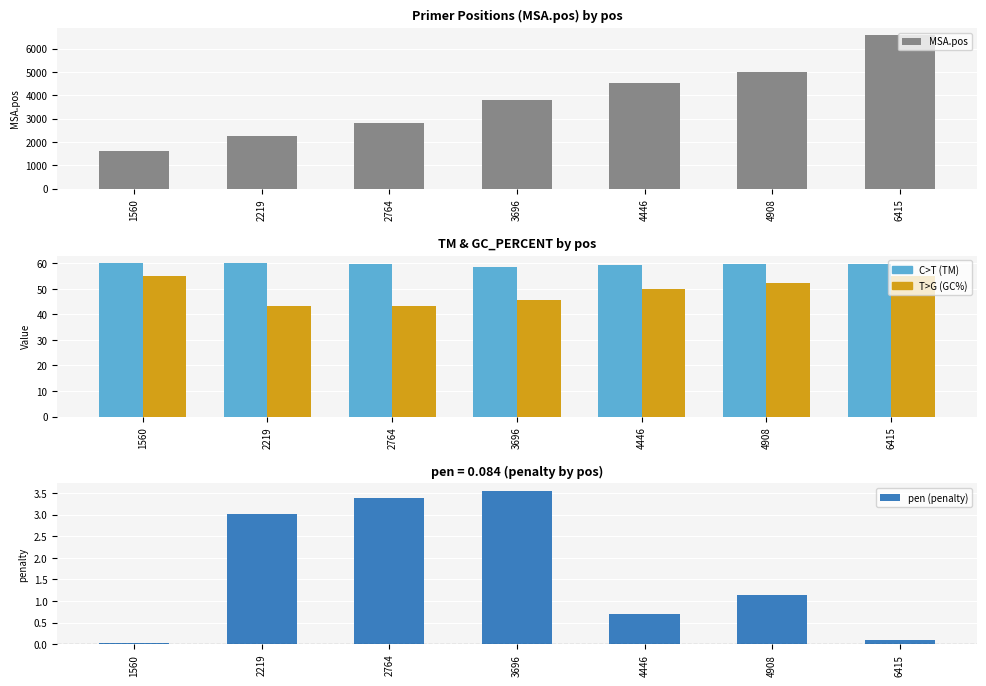

What is the difference between the maximum and minimum values in the MSA.pos series?

4957